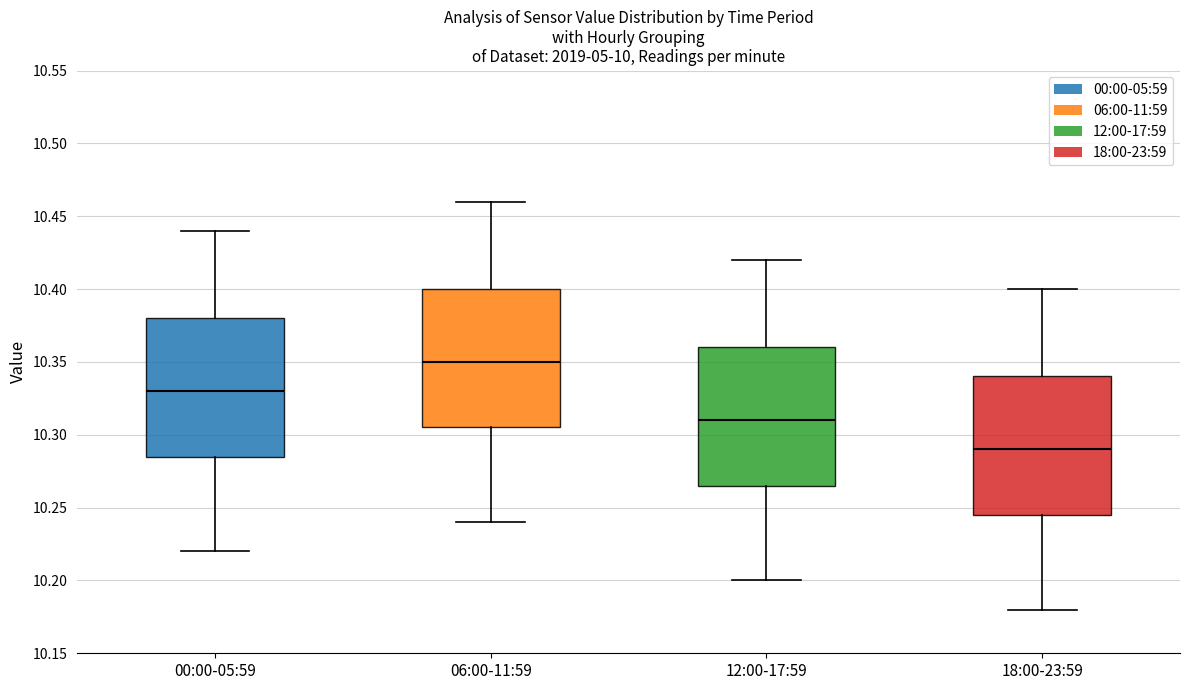

Reading left to right, transcribe this box plot: for each box, give where its median line is, the range the box spans, and where its two whiskers end, as read against the y-axis. The values are not printed on the chart, so give them approximately, as read against the axis.

00:00-05:59: median 10.330, box 10.285 to 10.380, whiskers 10.220 to 10.440
06:00-11:59: median 10.350, box 10.305 to 10.400, whiskers 10.240 to 10.460
12:00-17:59: median 10.310, box 10.265 to 10.360, whiskers 10.200 to 10.420
18:00-23:59: median 10.290, box 10.245 to 10.340, whiskers 10.180 to 10.400